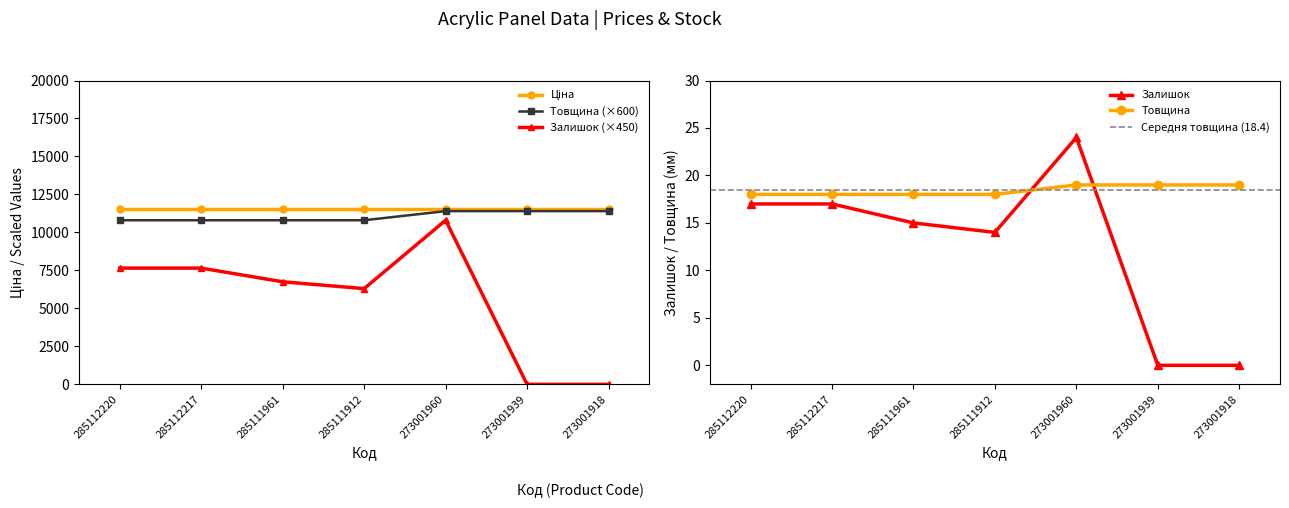

True or false: Товщина and Залишок cross at least once.

True